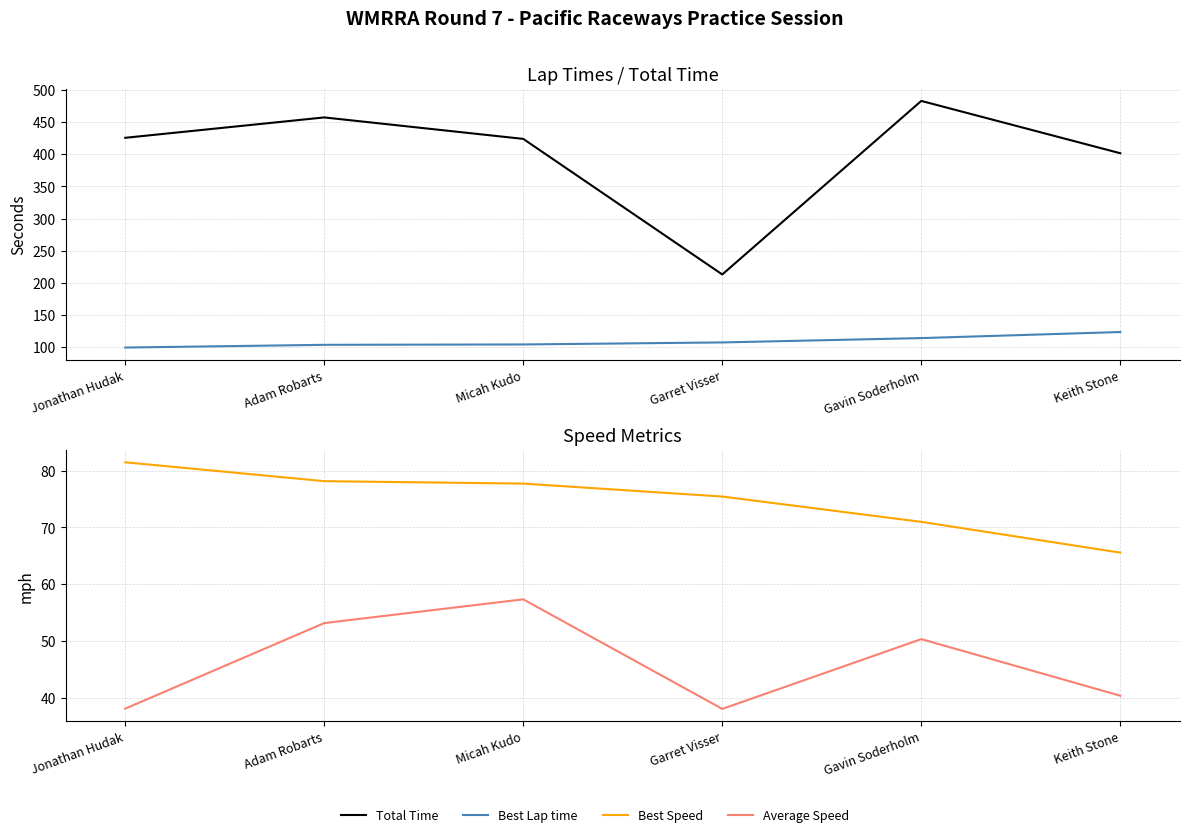

Where is Average Speed nearest to the value 47?

Gavin Soderholm